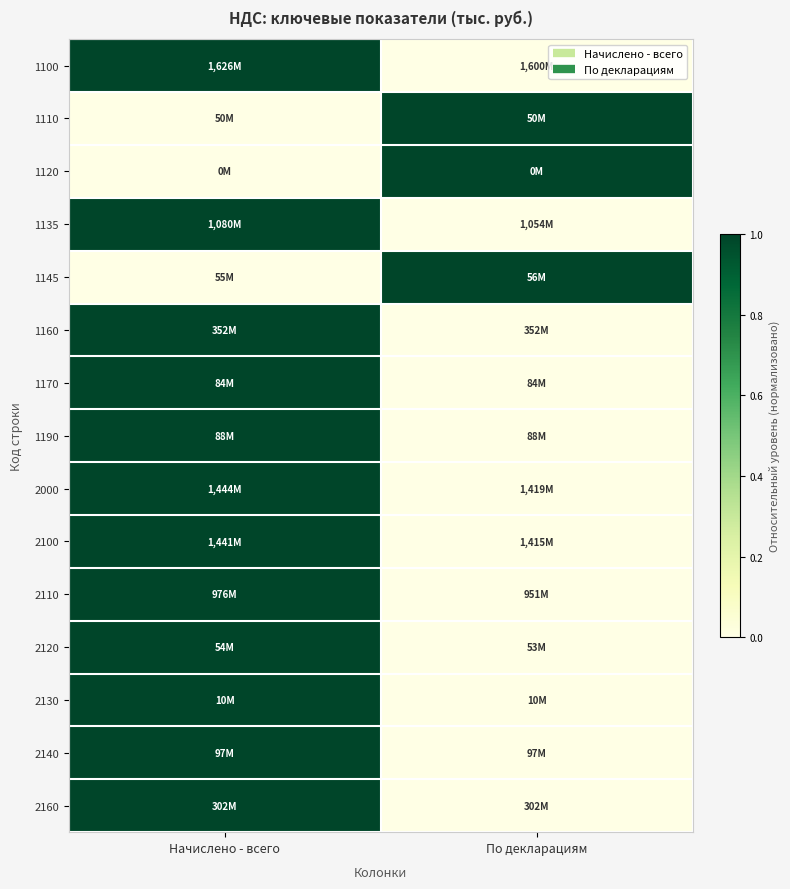

Between По декларациям and Начислено - всего, which is larger?

Начислено - всего